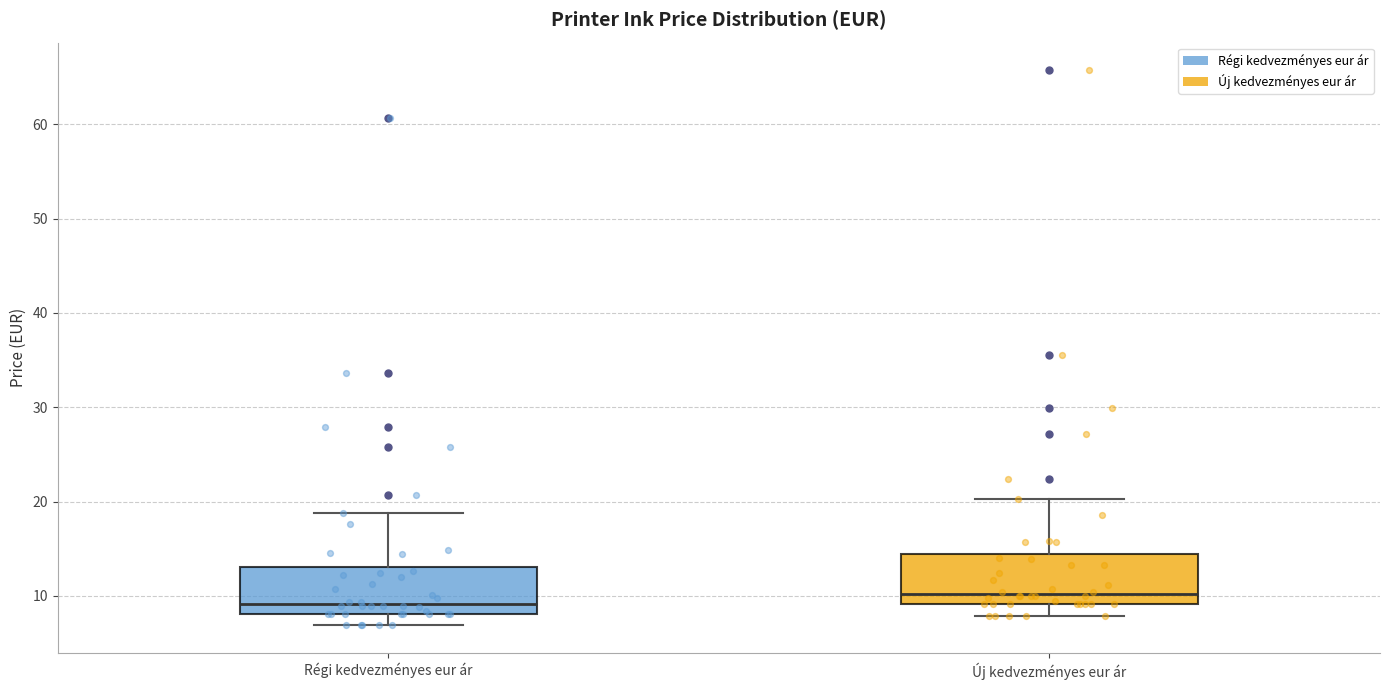

Where is the lower edge of the box for Régi kedvezményes eur ár on the y-axis? The values are not printed on the chart, so give them approximately, as read against the axis.

8